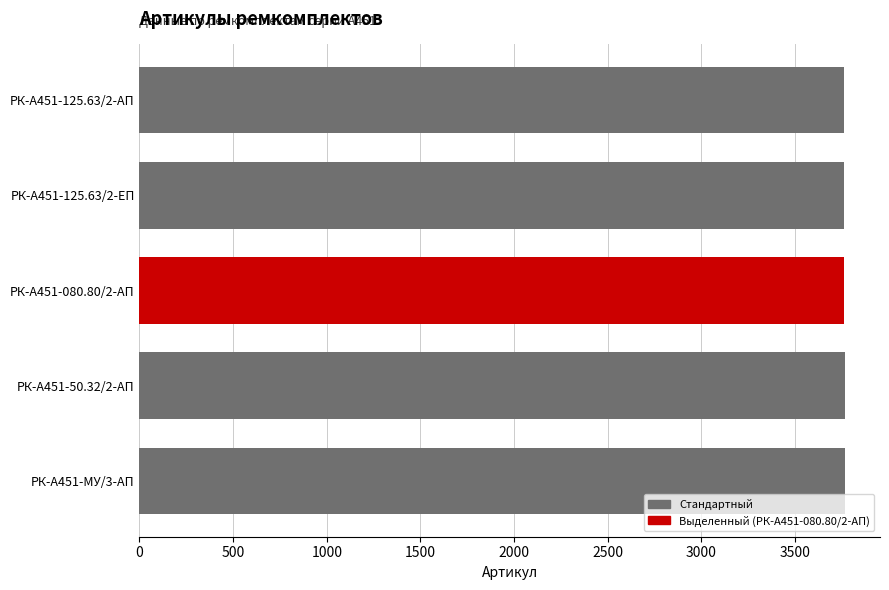

Is it true that the value at РК-А451-МУ/3-АП is 3766?

True